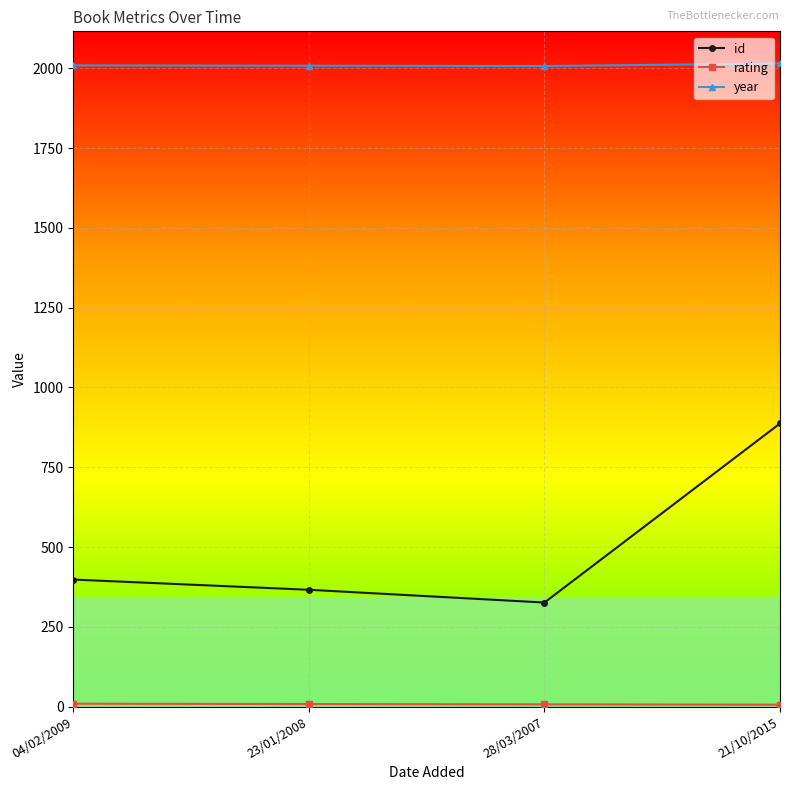

True or false: id has more than 2 interior local peaks.

False